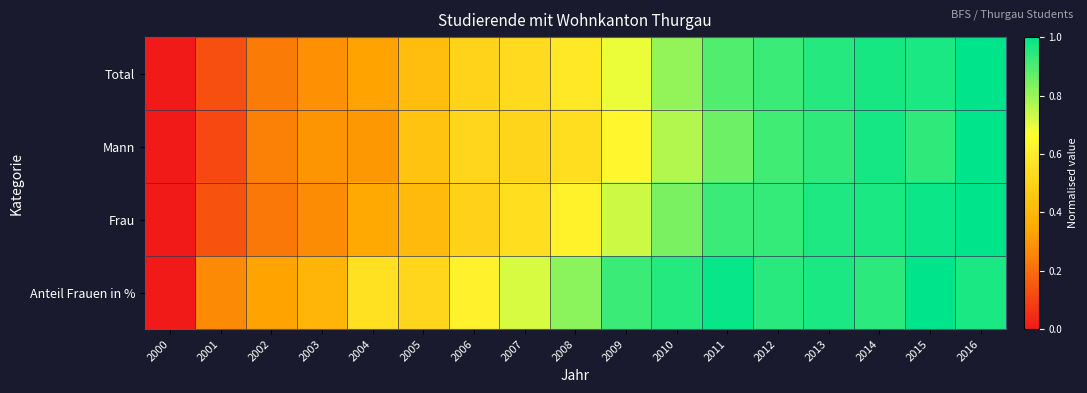

What is the greatest value displayed?

1.0